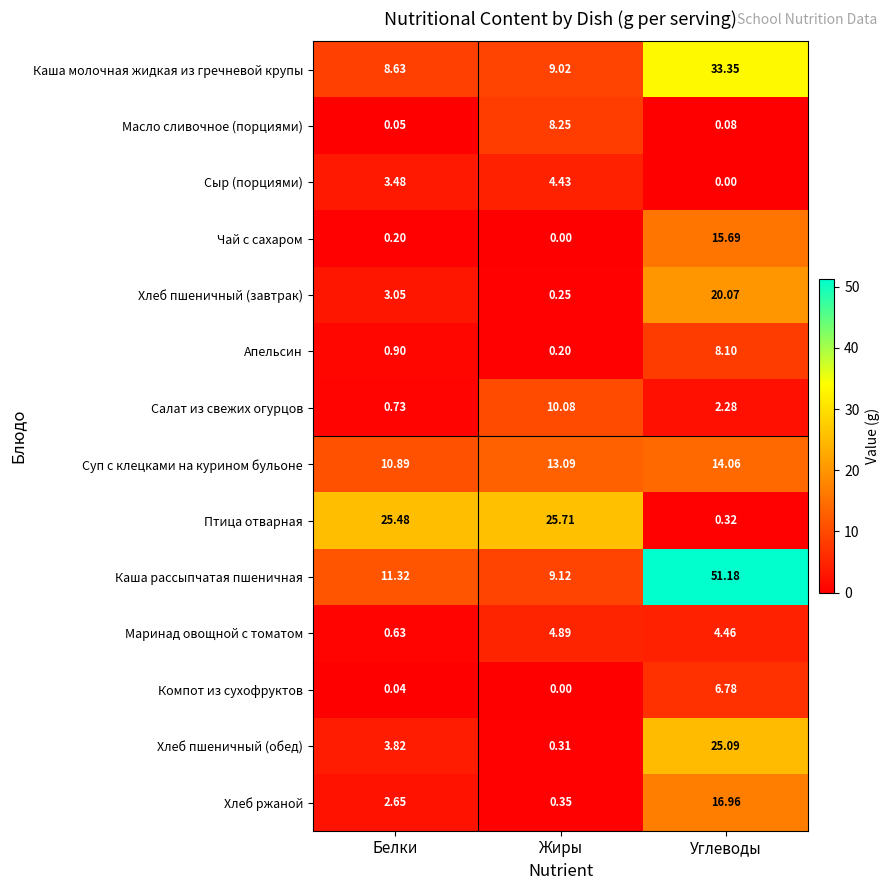

At which category is the sum across all series the highest?

Углеводы